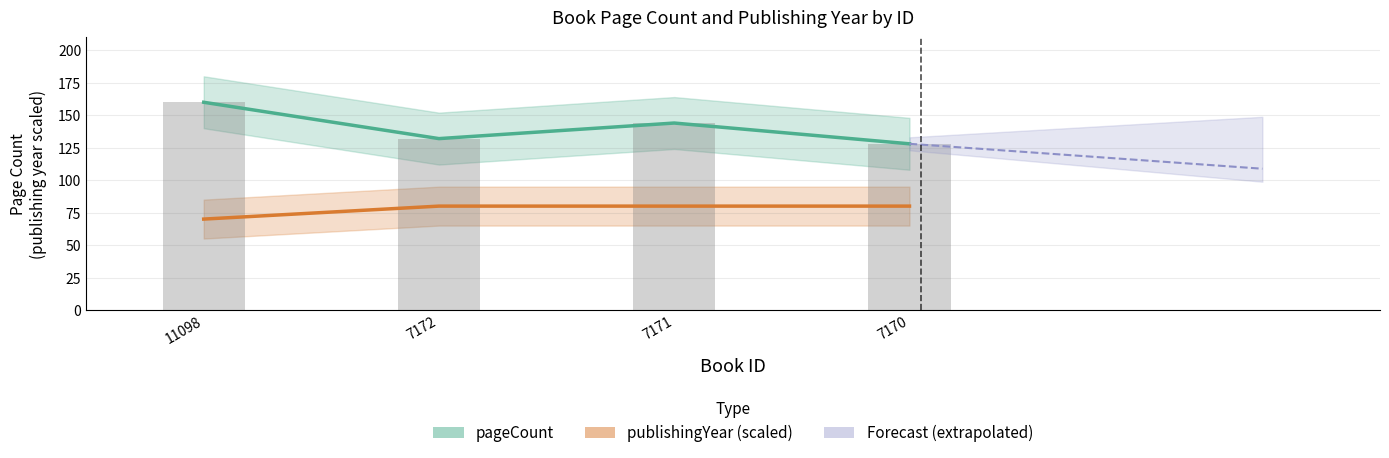

What is the difference between the second highest and minimum values in the pageCount series?

16